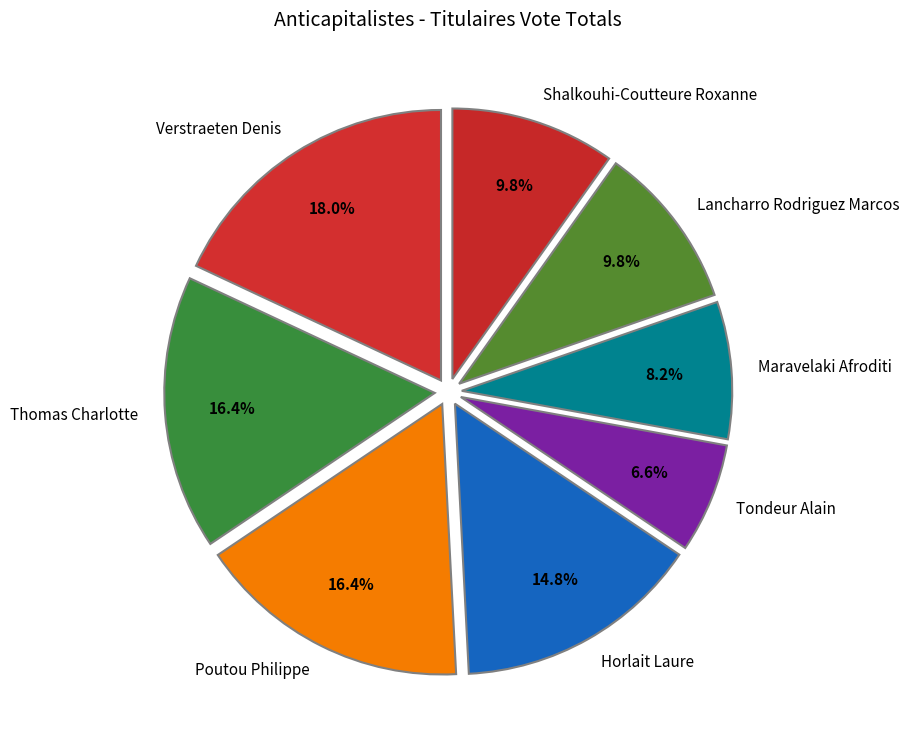

To the nearest percent, what portion does Poutou Philippe represent?

16%